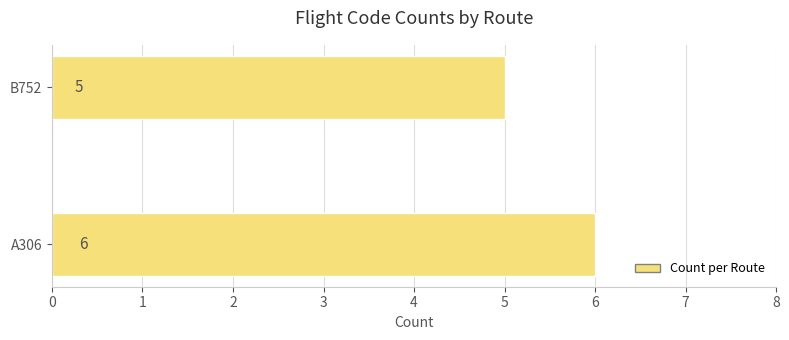

Count the values in the range 5 to 6.

2